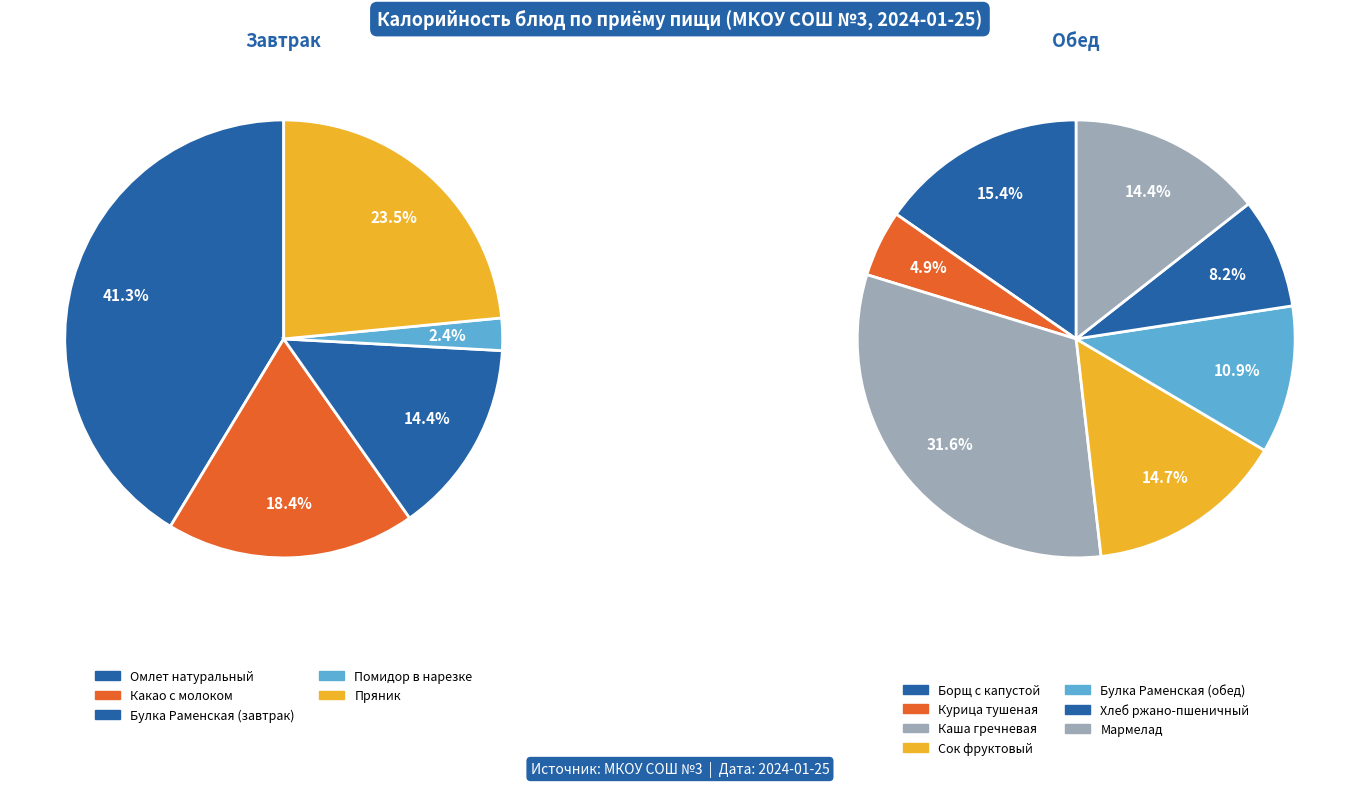

Is Омлет натуральный the majority of the pie?

No